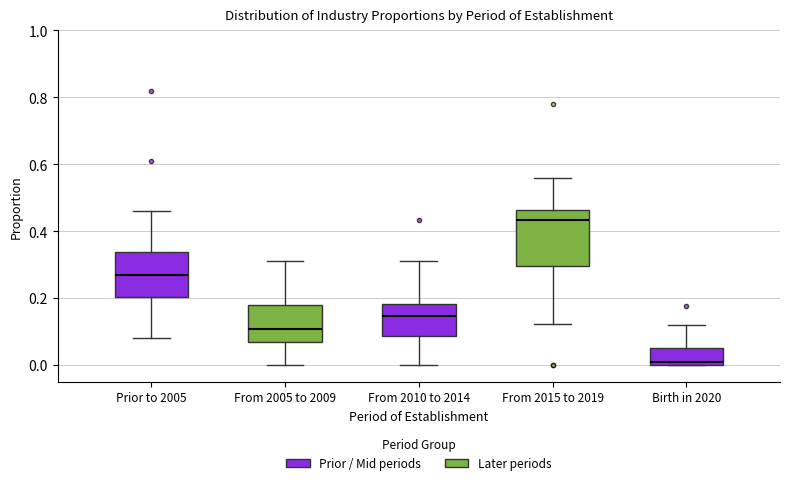

Reading left to right, read every box against the y-axis: the position of its median line, the range the box covers, and the ends of its whiskers. The values are not printed on the chart, so give them approximately, as read against the axis.

Prior to 2005: median 0.26, box 0.20 to 0.34, whiskers 0.08 to 0.46
From 2005 to 2009: median 0.10, box 0.06 to 0.18, whiskers 0.00 to 0.32
From 2010 to 2014: median 0.14, box 0.08 to 0.18, whiskers 0.00 to 0.32
From 2015 to 2019: median 0.44, box 0.30 to 0.46, whiskers 0.12 to 0.56
Birth in 2020: median 0.00 (just above the box's lower edge), box 0.00 to 0.06, whiskers 0.00 to 0.12